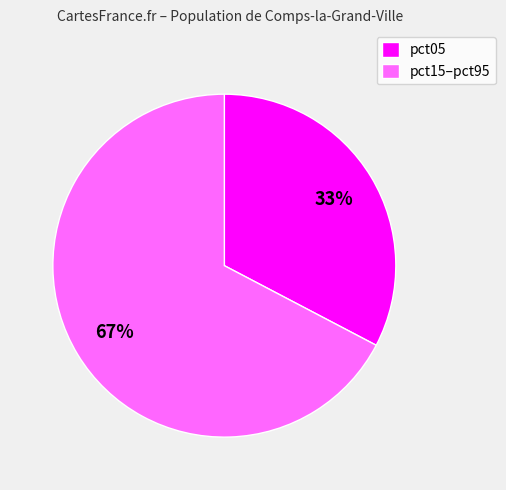

To the nearest percent, what percentage of the pie is pct05?

33%